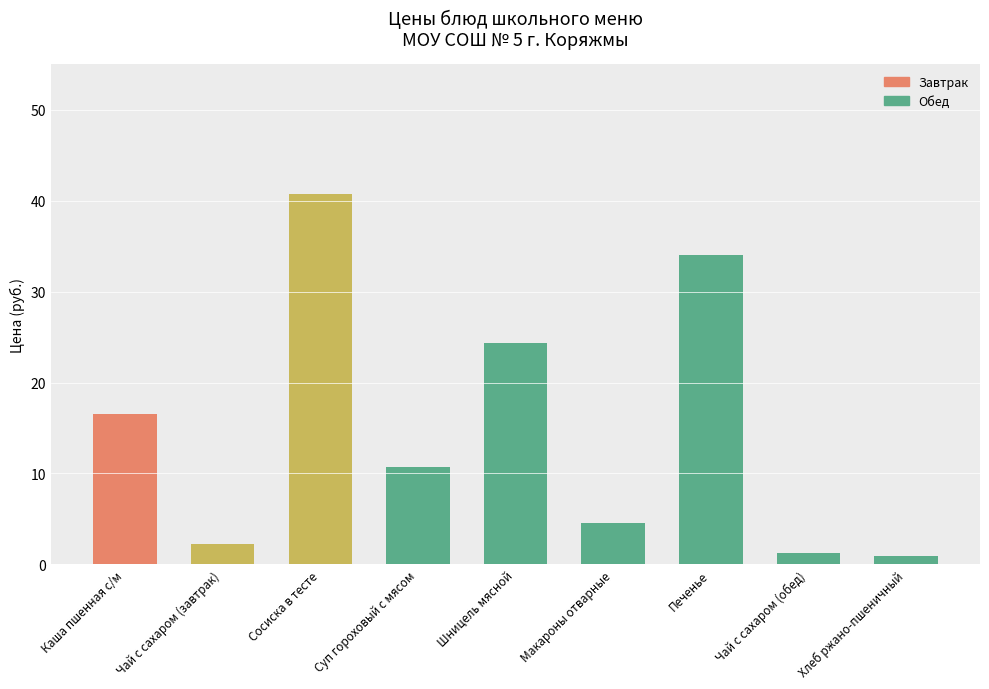

What is the label of the 7th bar from the left?

Печенье